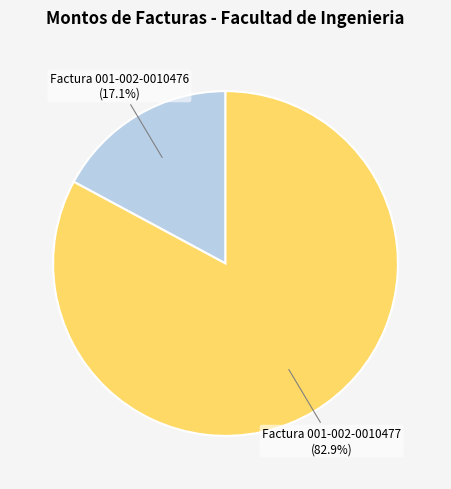

What is the ratio of the value at Factura 001-002-0010477 to the value at Factura 001-002-0010476?

4.8